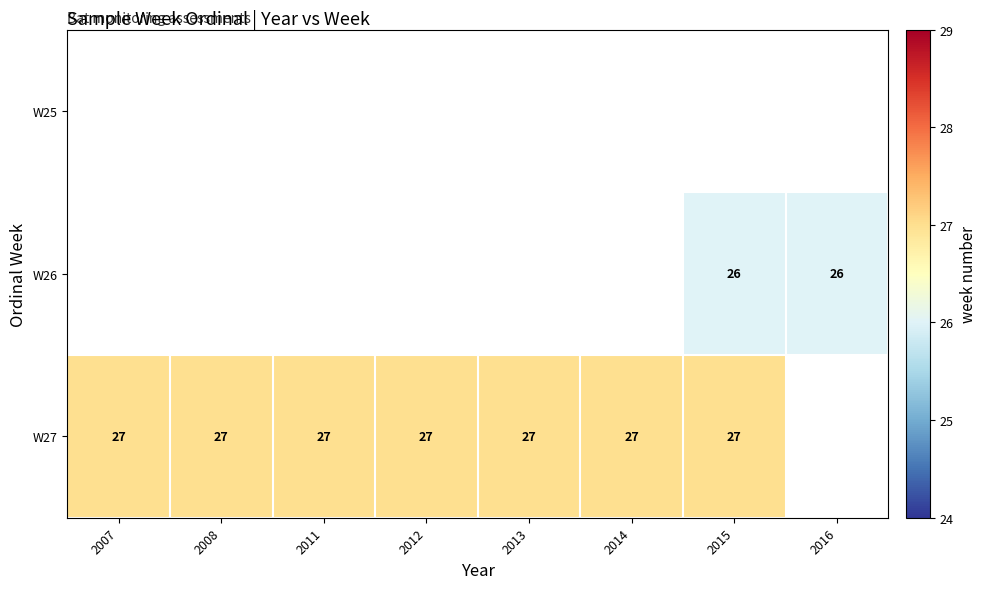

The W27 series shows 7 at 2013. True or false?

False